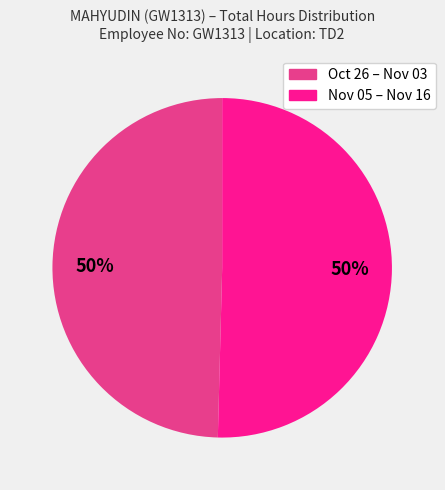

How many slices are in this pie chart?

2